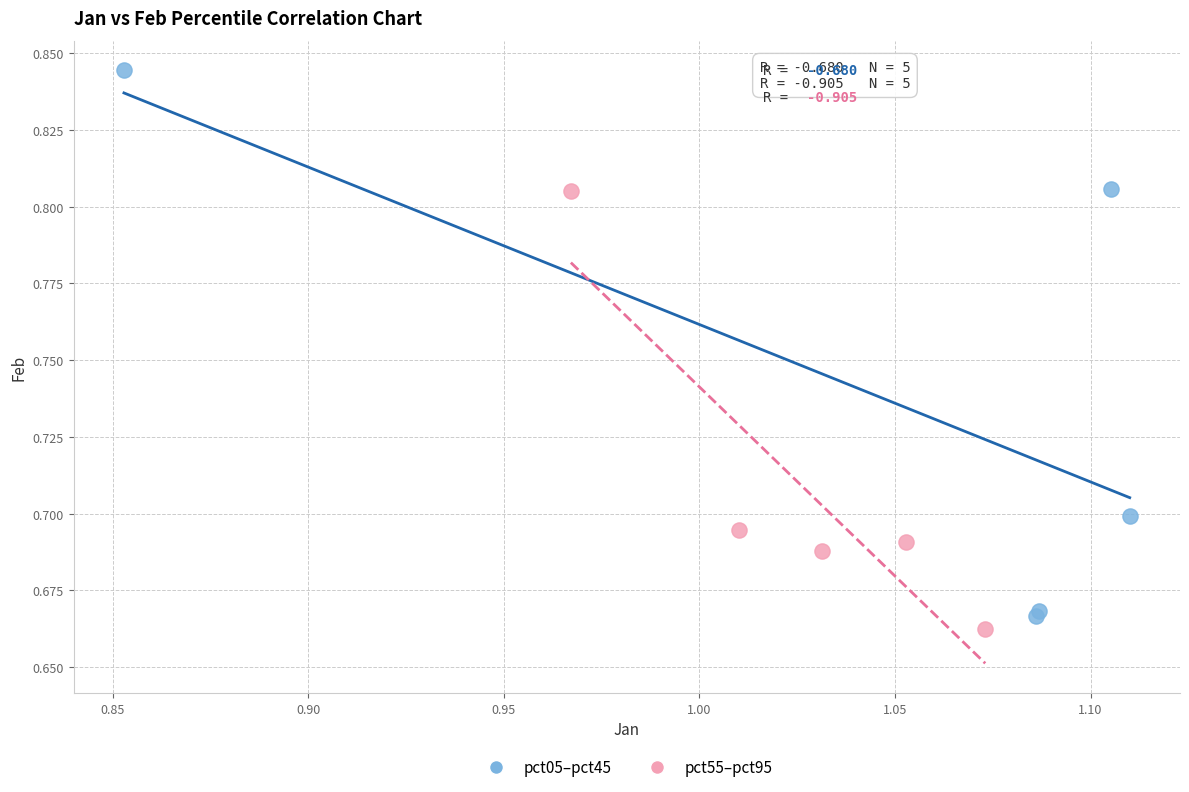

Which series has the widest spread of Y values?

pct05–pct45